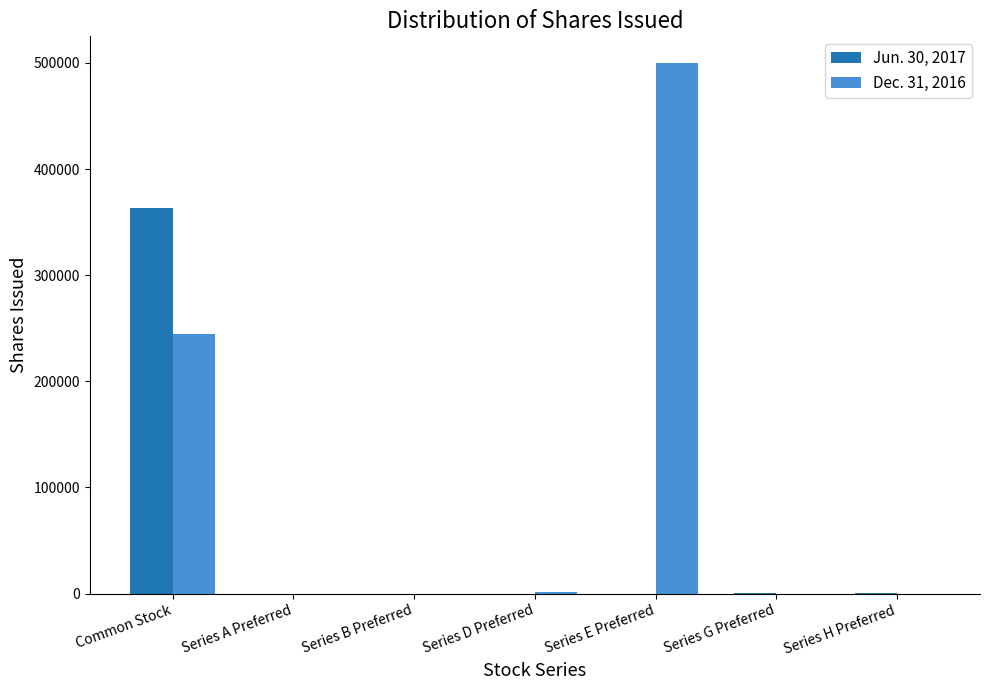

Read the Dec. 31, 2016 value at Common Stock, to the nearest 50.

244350